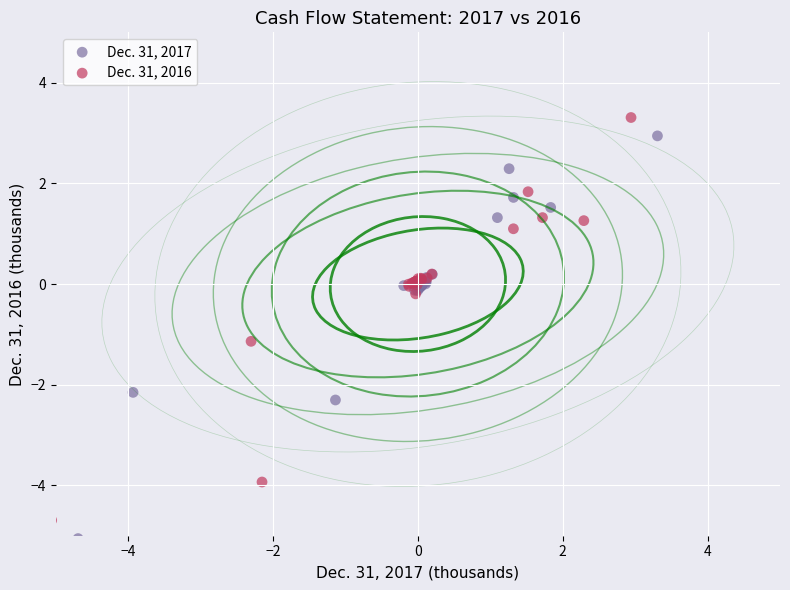

Which series reaches the minimum Y coordinate?

Dec. 31, 2017